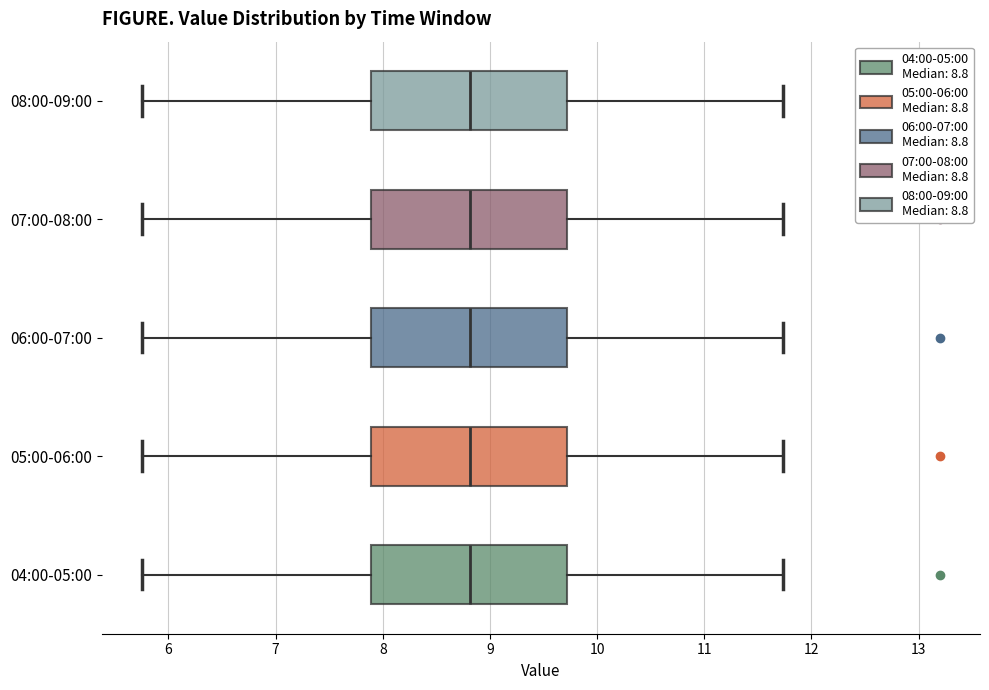

Reading bottom to top, read every box against the x-axis: the position of its median line, the range the box covers, and the ends of its whiskers. The values are not printed on the chart, so give them approximately, as read against the axis.

04:00-05:00: median 8.8, box 7.9 to 9.7, whiskers 5.8 to 11.7
05:00-06:00: median 8.8, box 7.9 to 9.7, whiskers 5.8 to 11.7
06:00-07:00: median 8.8, box 7.9 to 9.7, whiskers 5.8 to 11.7
07:00-08:00: median 8.8, box 7.9 to 9.7, whiskers 5.8 to 11.7
08:00-09:00: median 8.8, box 7.9 to 9.7, whiskers 5.8 to 11.7